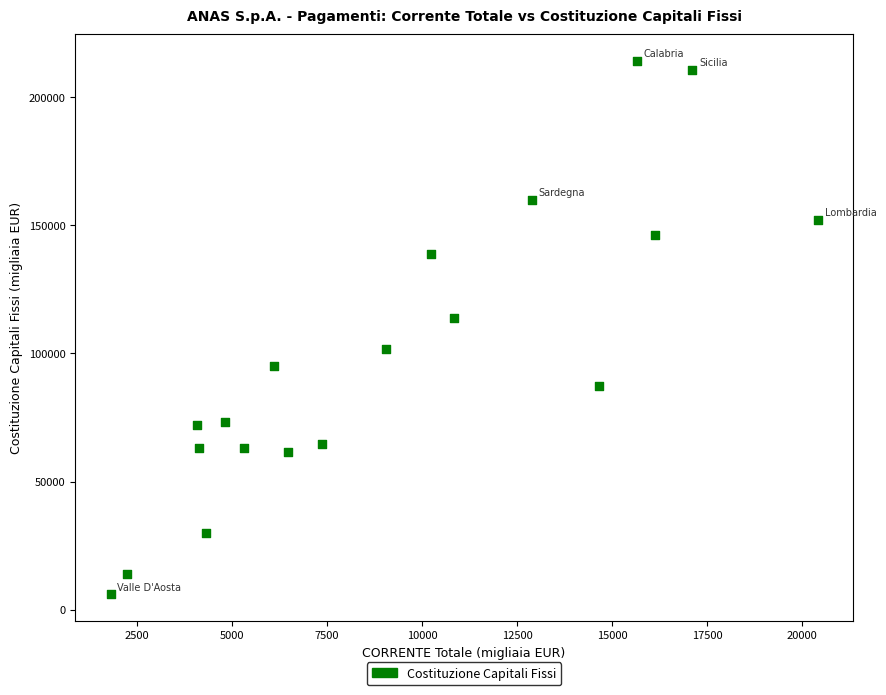

What is the range of X values (max minus min)?

18597.2